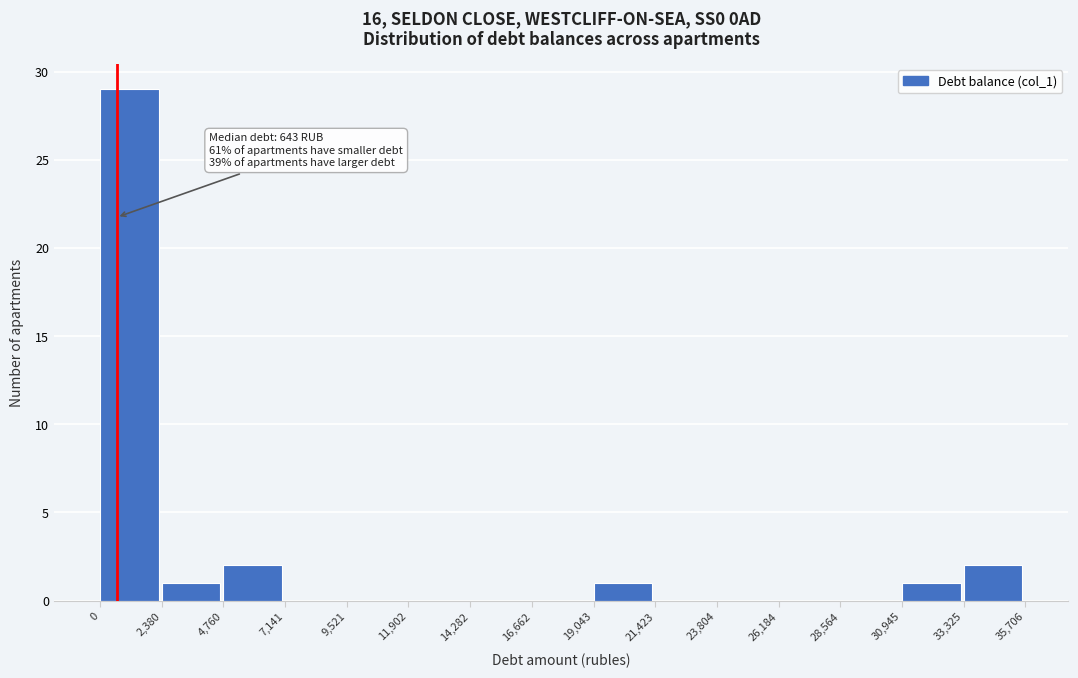

Over which range of the x-axis is the bar tallest?

0 to 2,380